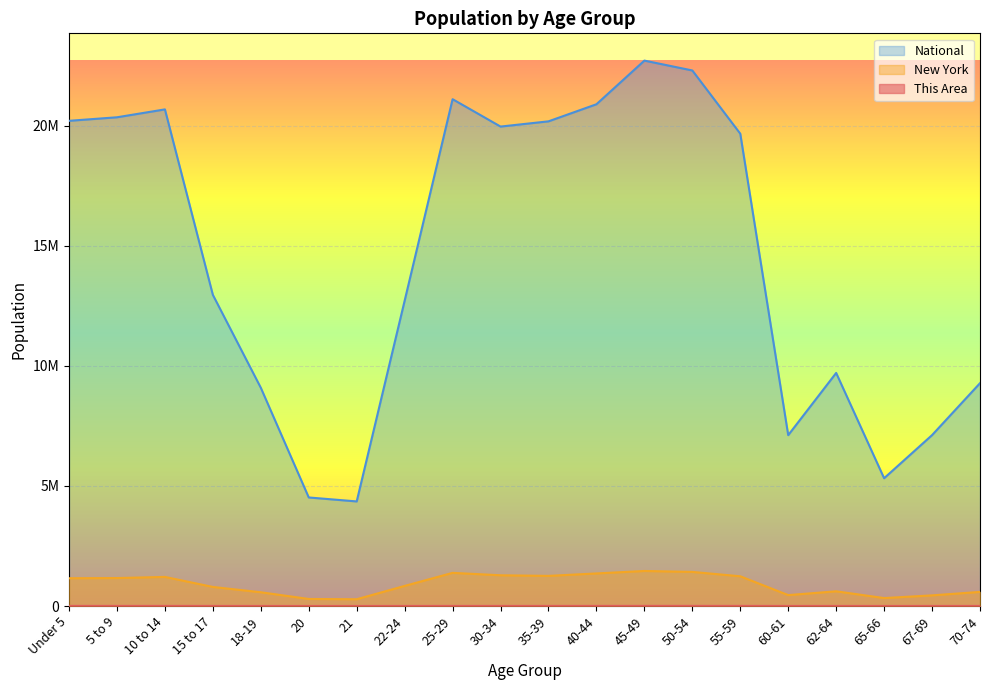

What position from the left is 40-44?

12